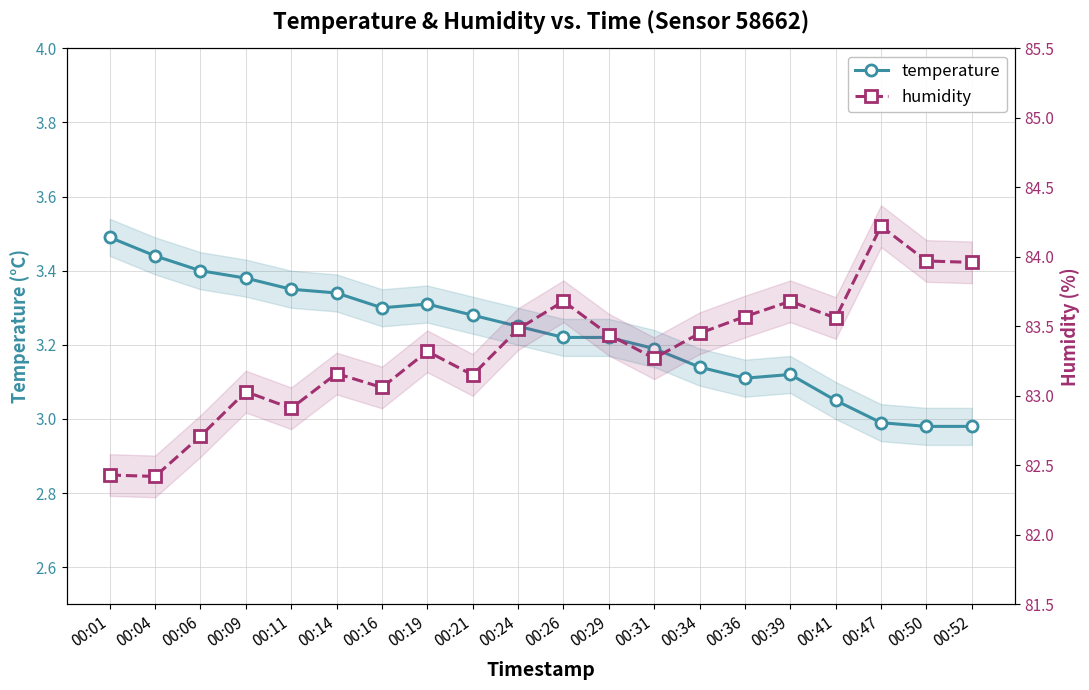

What is the smallest value displayed?

3.0